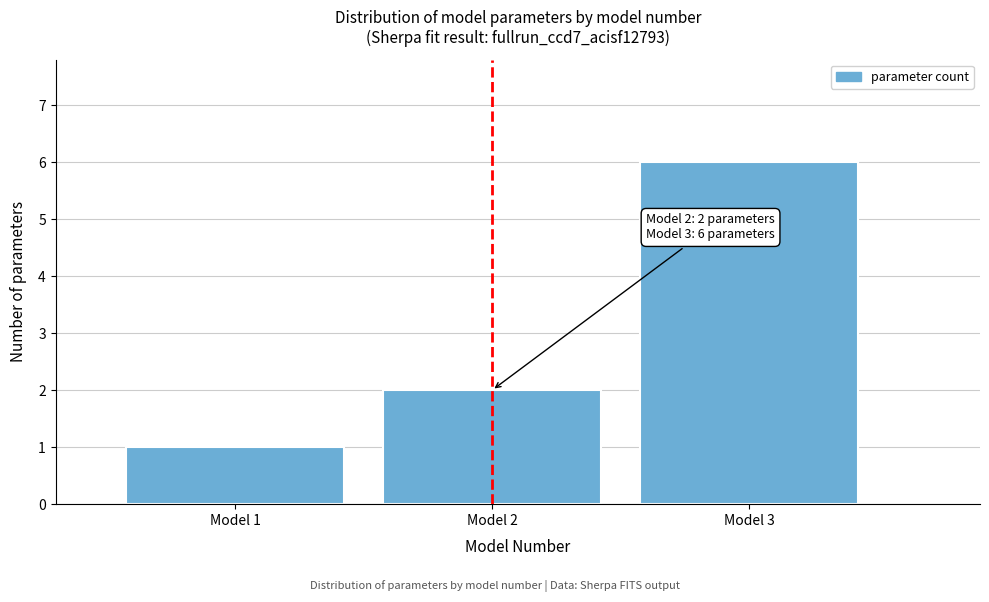

Reading left to right, what are all the values shown in this chart?

Model 1=1	Model 2=2	Model 3=6